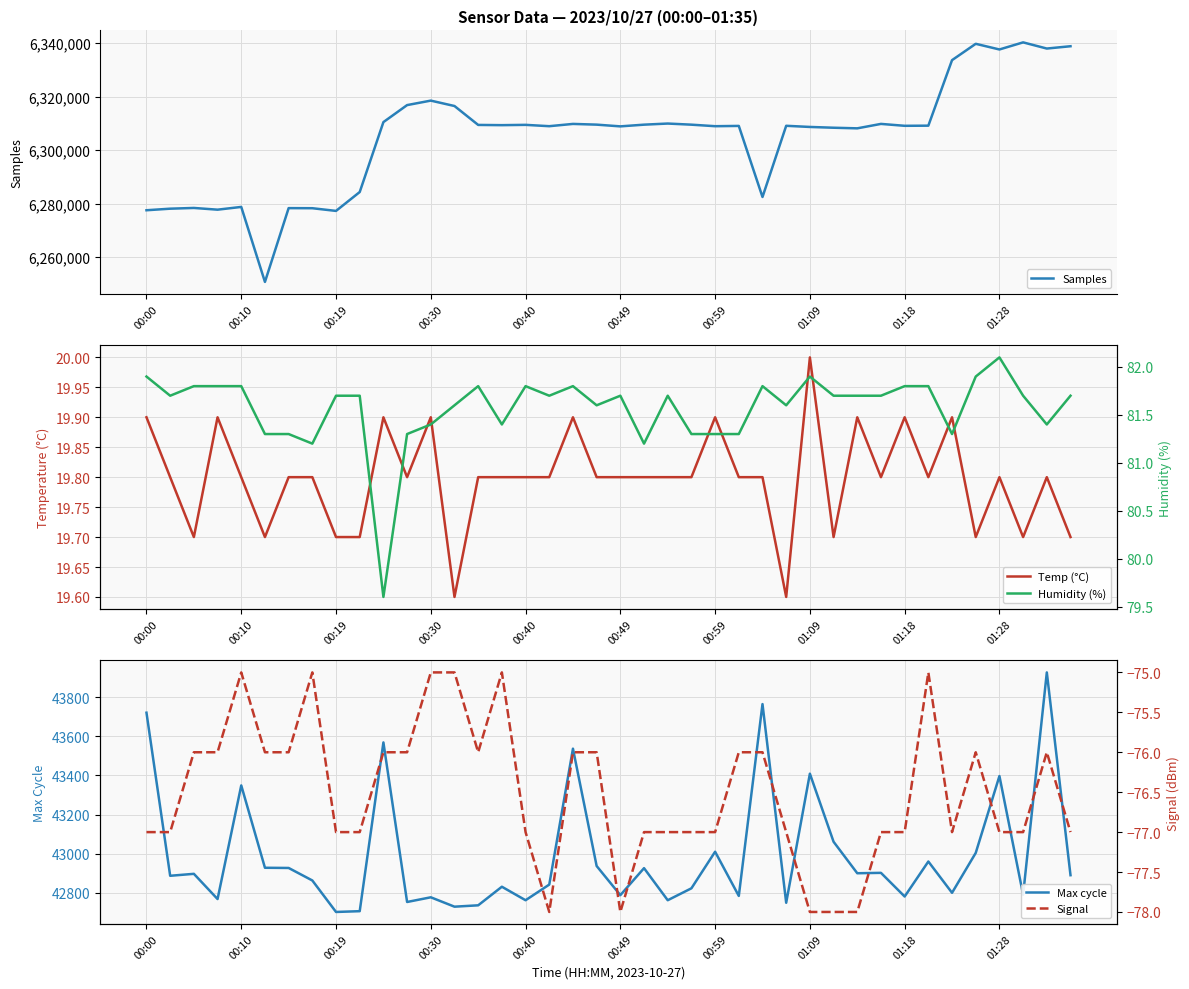

Is the value of Humidity (%) at 00:30 greater than the value of Samples at 00:40?

No